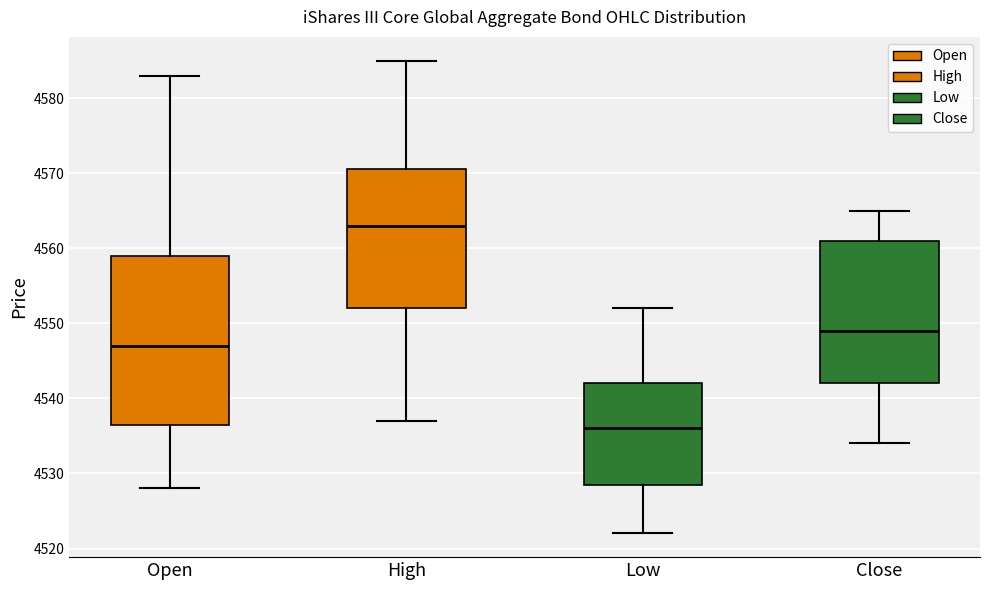

Reading left to right, transcribe this box plot: for each box, give where its median line is, the range the box spans, and where its two whiskers end, as read against the y-axis. The values are not printed on the chart, so give them approximately, as read against the axis.

Open: median 4547, box 4537 to 4559, whiskers 4528 to 4583
High: median 4563, box 4552 to 4571, whiskers 4537 to 4585
Low: median 4536, box 4529 to 4542, whiskers 4522 to 4552
Close: median 4549, box 4542 to 4561, whiskers 4534 to 4565